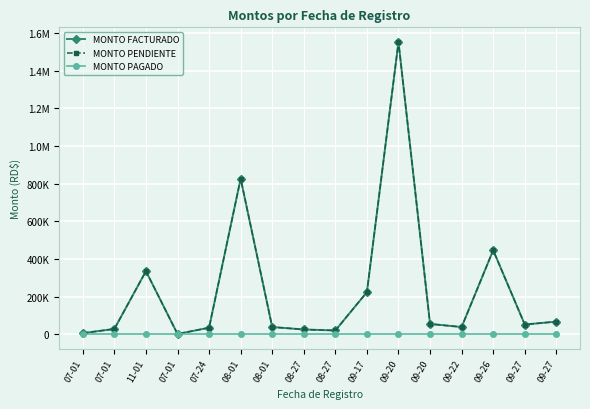

Does the chart have visible grid lines?

Yes